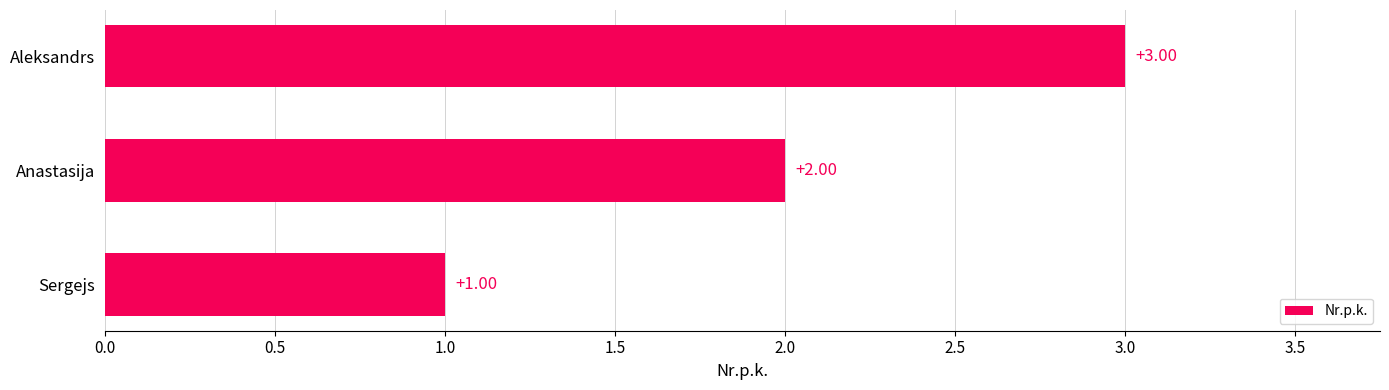

Count the number of data series in this chart.

1